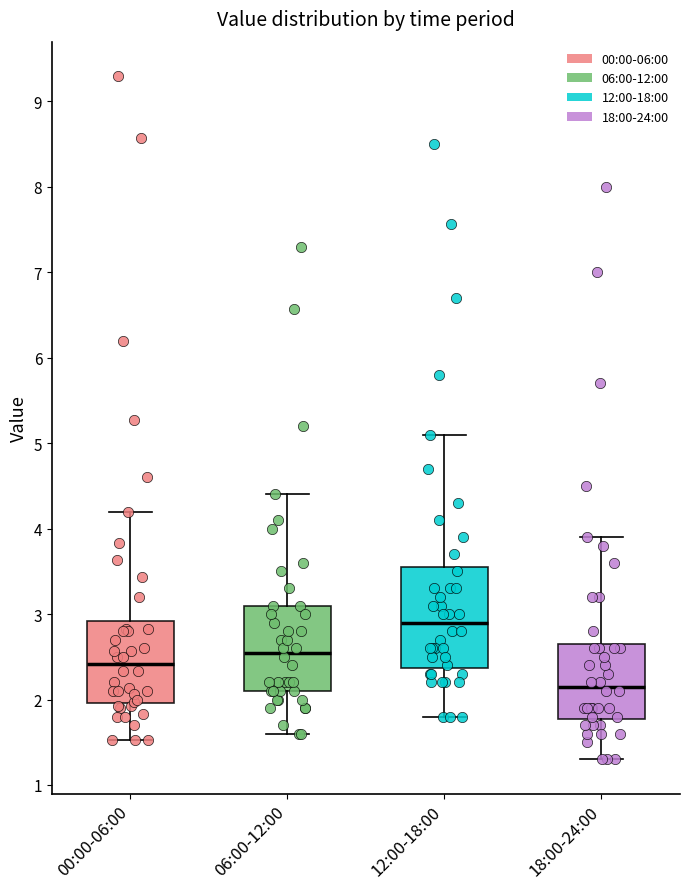

Where is the lower edge of the box for 12:00-18:00 on the y-axis? The values are not printed on the chart, so give them approximately, as read against the axis.

2.4